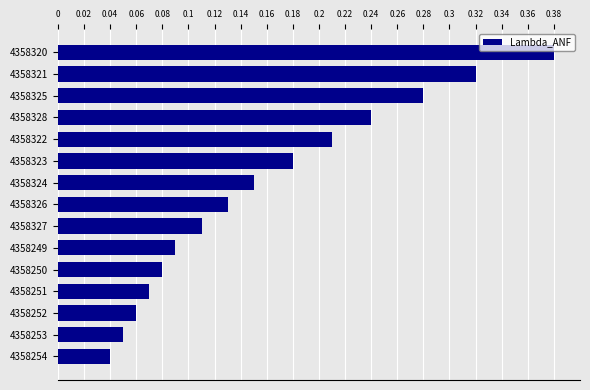

Rank the categories by value from lowest to highest.

4358254, 4358253, 4358252, 4358251, 4358250, 4358249, 4358327, 4358326, 4358324, 4358323, 4358322, 4358328, 4358325, 4358321, 4358320